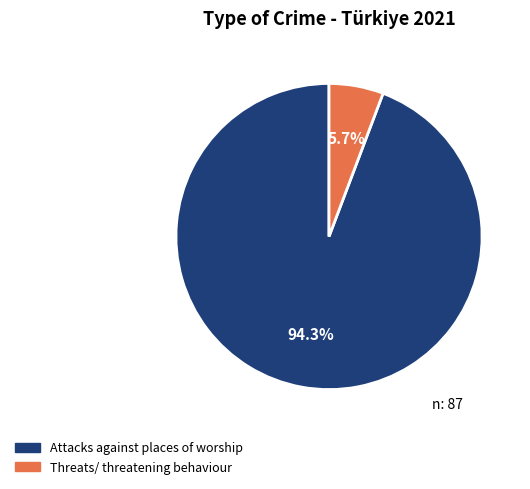

Does Attacks against places of worship represent more than half of the total?

Yes